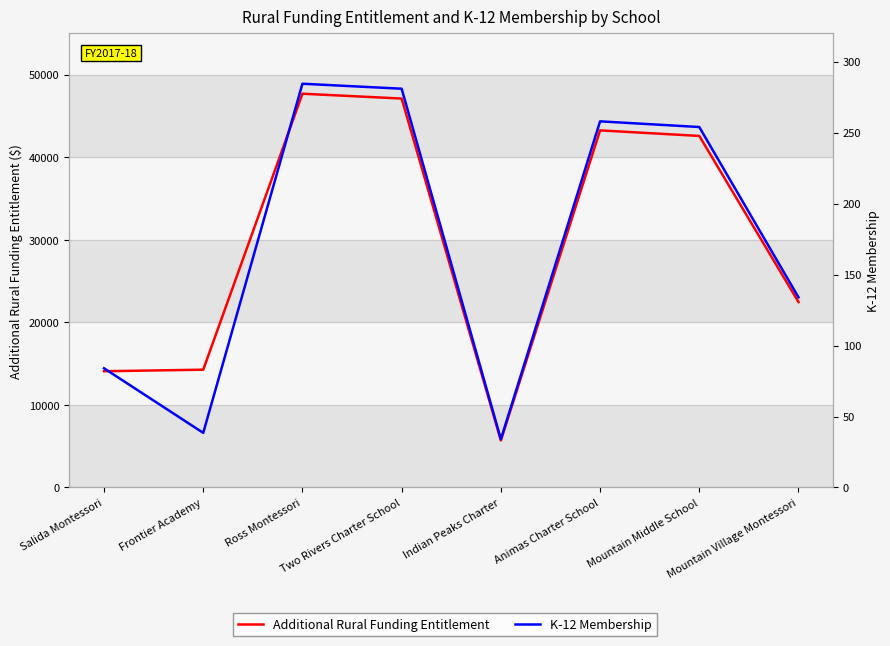

Which series has the widest spread of values?

Additional Rural Funding Entitlement